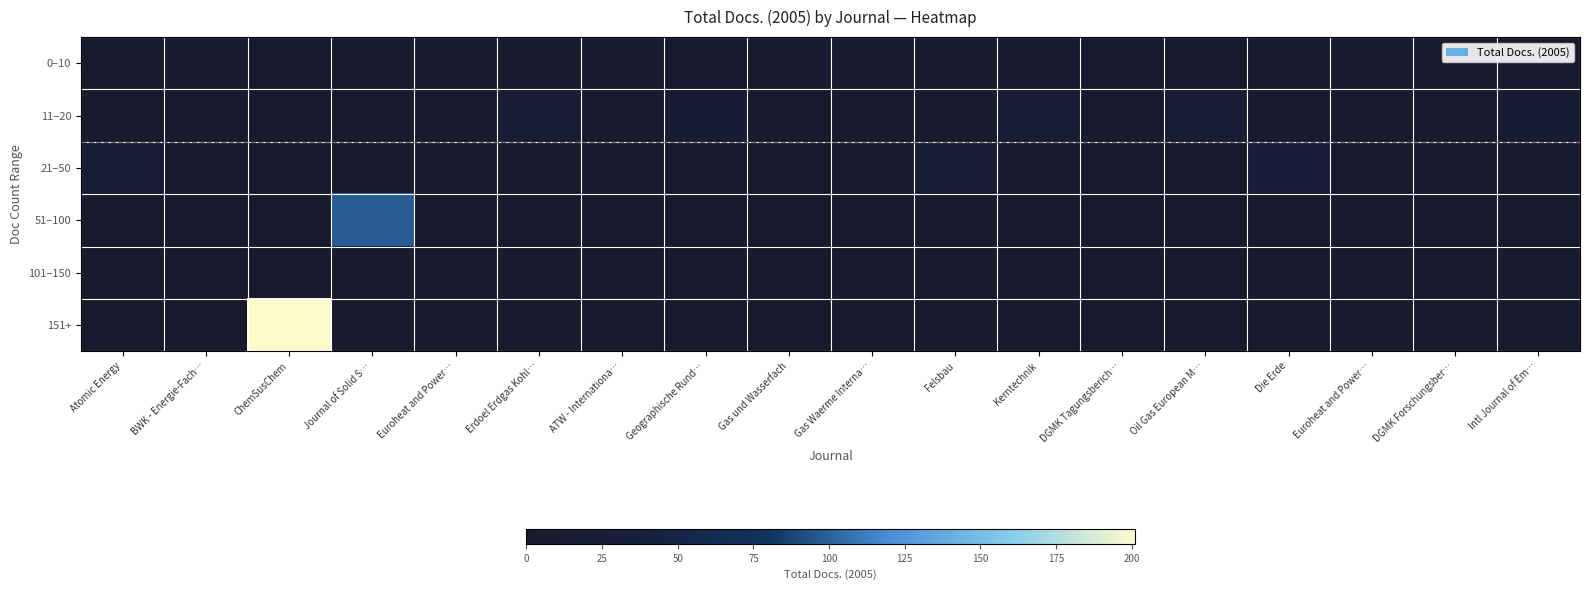

Rank the series by their maximum value, from lowest to highest.

101–150, 0–10, 11–20, 21–50, 51–100, 151+